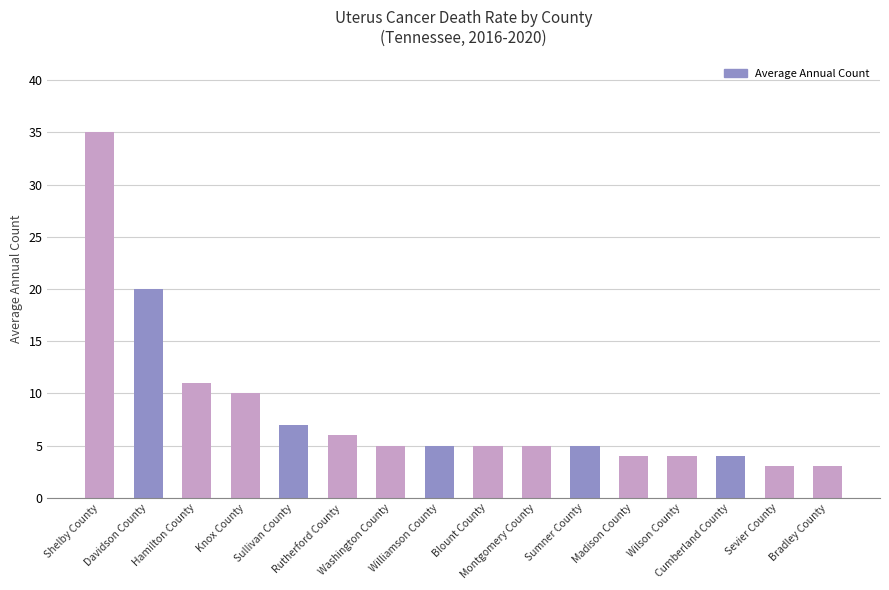

What is the label of the 1st bar from the right?

Bradley County